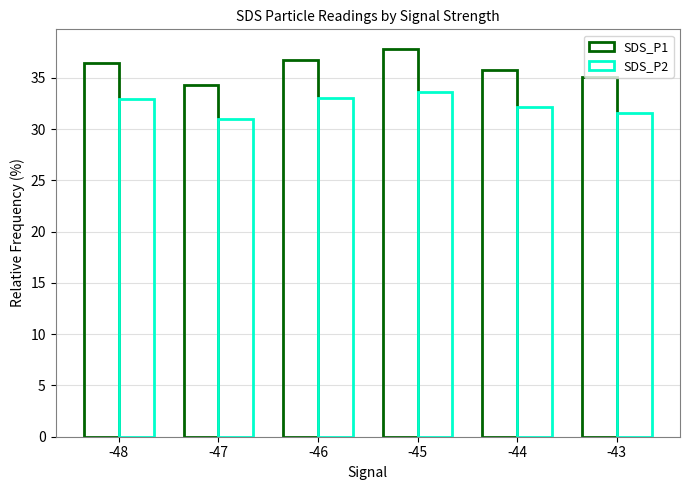

Are the bars horizontal?

No